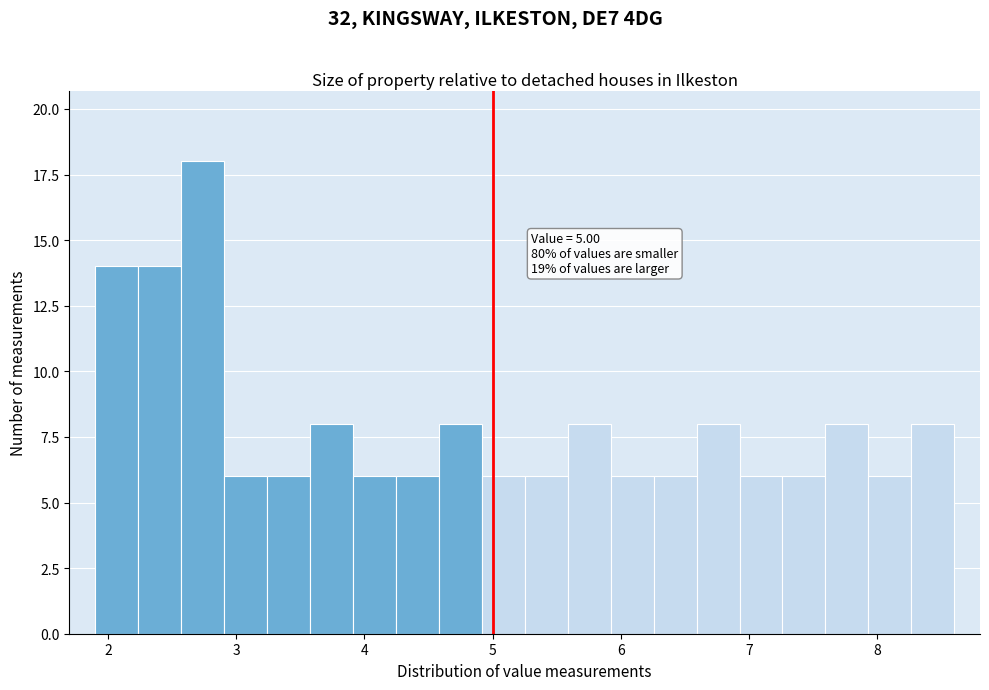

Around what value on the x-axis is the tallest bar? Give the approximate position of its centre, as read against the axis.

2.7